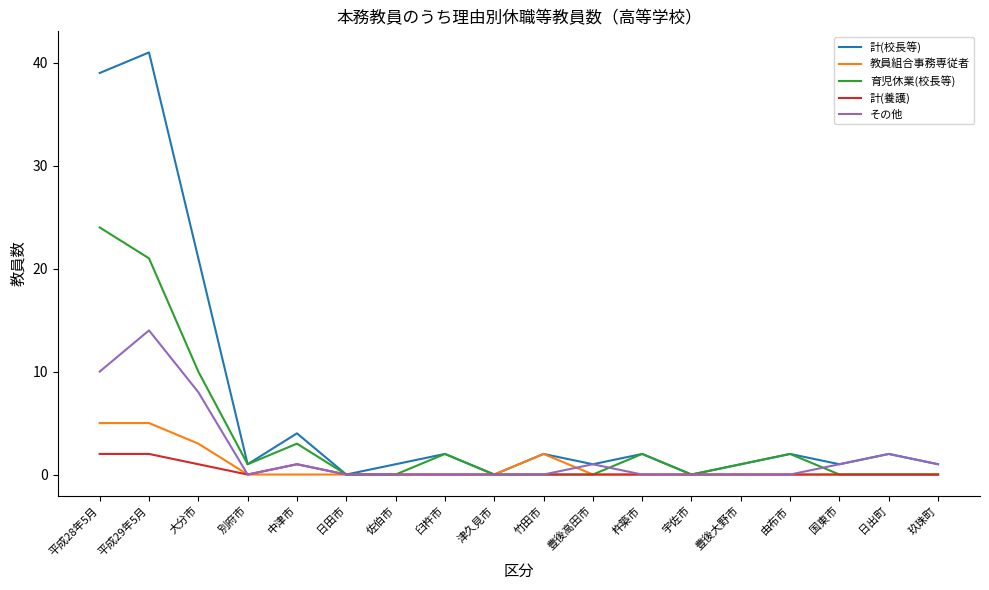

What is the difference between the maximum and second lowest values in the 教員組合事務専従者 series?

5